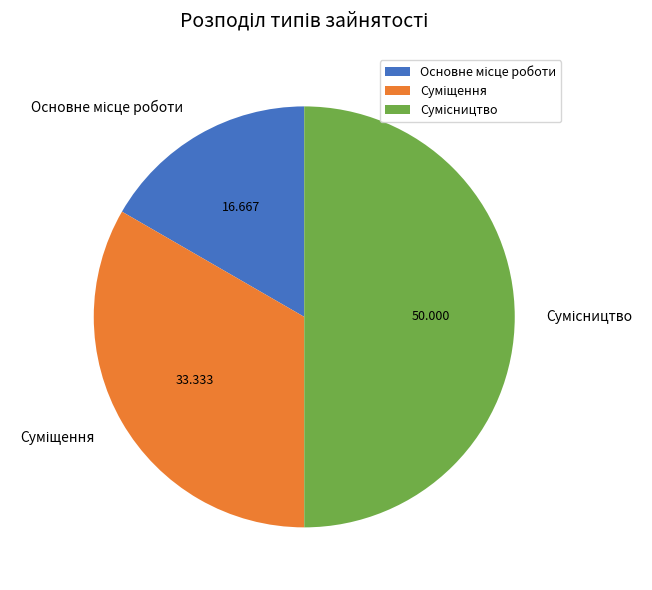

Which category has the biggest portion of the pie?

Сумісництво